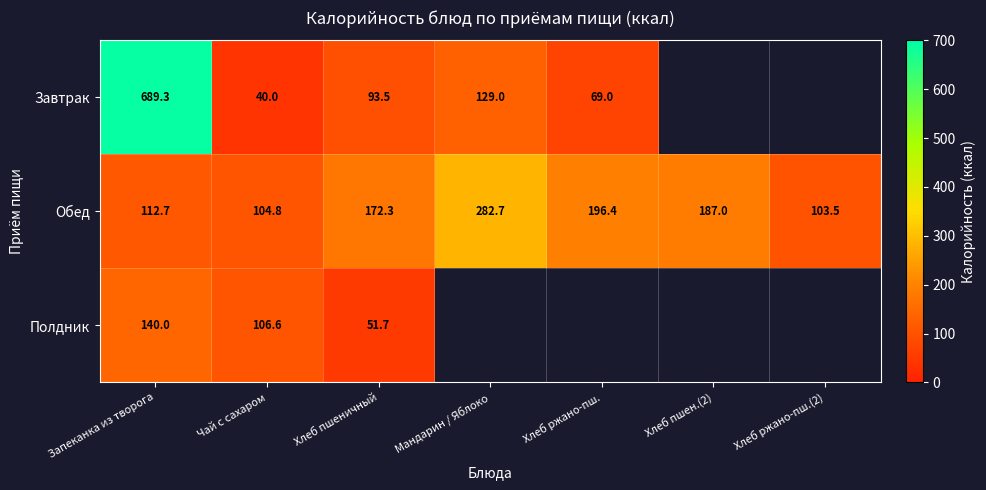

The Обед series shows 172.3 at Хлеб пшеничный. True or false?

True